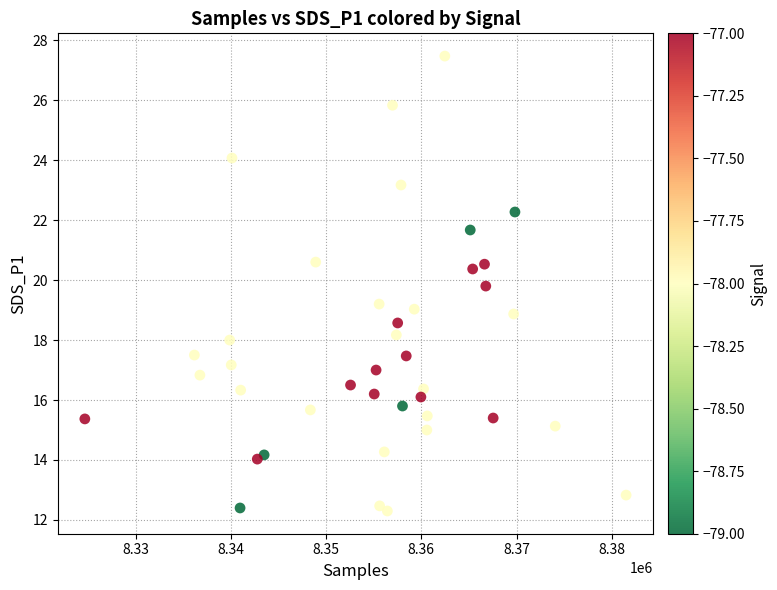

What is the range of X values (max minus min)?

56860.0